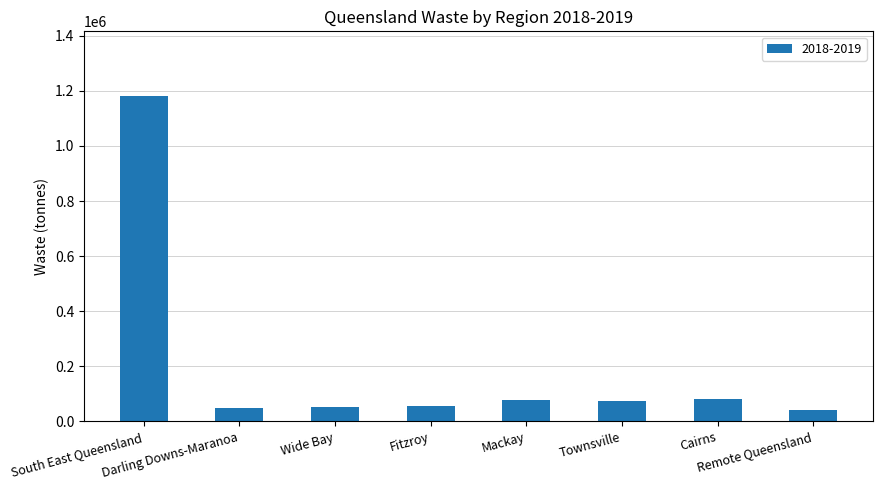

Where does the data first go above 74416?

South East Queensland